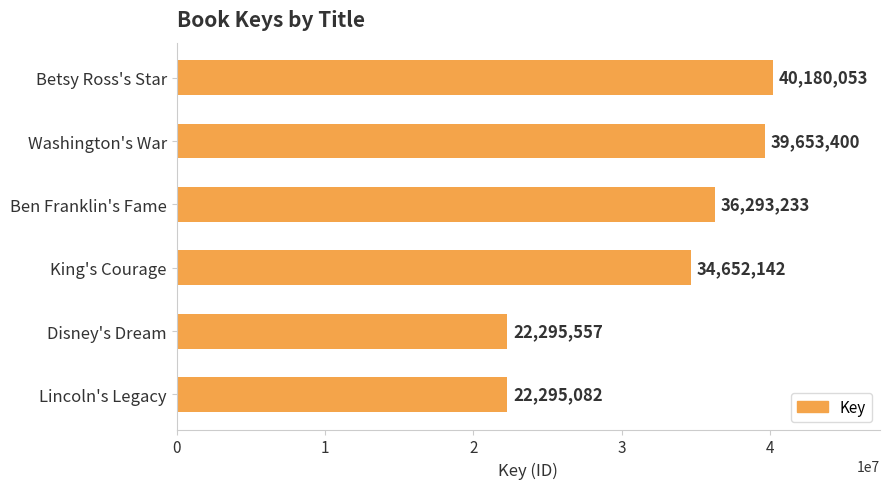

Count the number of data series in this chart.

1